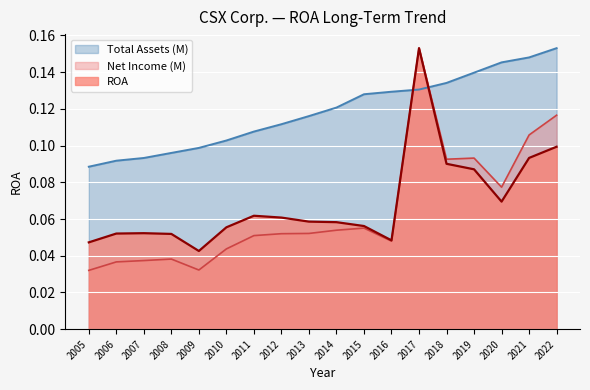

Reading left to right, transcribe all the data shown in this chart.

ROA: 2005=0.0	2006=0.1	2007=0.1	2008=0.1	2009=0.0	2010=0.1	2011=0.1	2012=0.1	2013=0.1	2014=0.1	2015=0.1	2016=0.0	2017=0.2	2018=0.1	2019=0.1	2020=0.1	2021=0.1	2022=0.1
Net Income (M): 2005=0.0	2006=0.0	2007=0.0	2008=0.0	2009=0.0	2010=0.0	2011=0.1	2012=0.1	2013=0.1	2014=0.1	2015=0.1	2016=0.0	2017=0.2	2018=0.1	2019=0.1	2020=0.1	2021=0.1	2022=0.1
Total Assets (M): 2005=0.1	2006=0.1	2007=0.1	2008=0.1	2009=0.1	2010=0.1	2011=0.1	2012=0.1	2013=0.1	2014=0.1	2015=0.1	2016=0.1	2017=0.1	2018=0.1	2019=0.1	2020=0.1	2021=0.1	2022=0.2